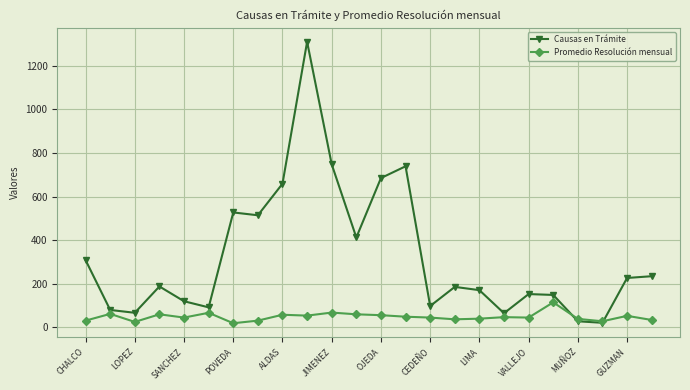

What is the value of the Causas en Trámite point at the 3rd from the left?

66